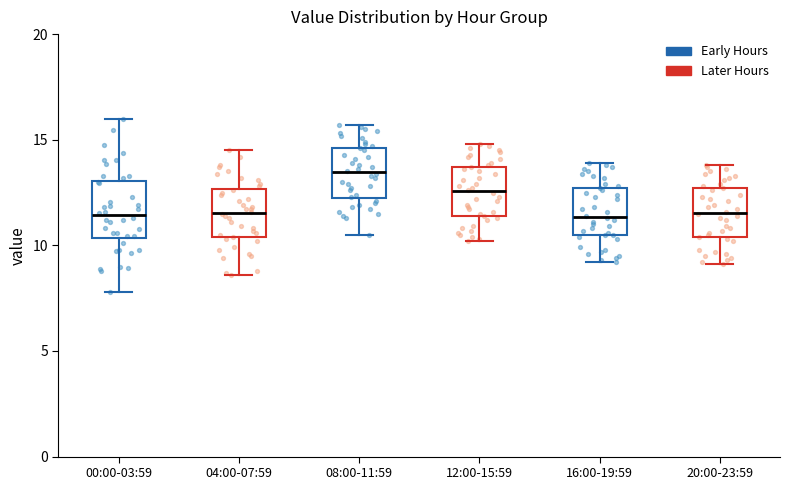

Where is the lower edge of the box for 04:00-07:59 on the y-axis? The values are not printed on the chart, so give them approximately, as read against the axis.

10.5